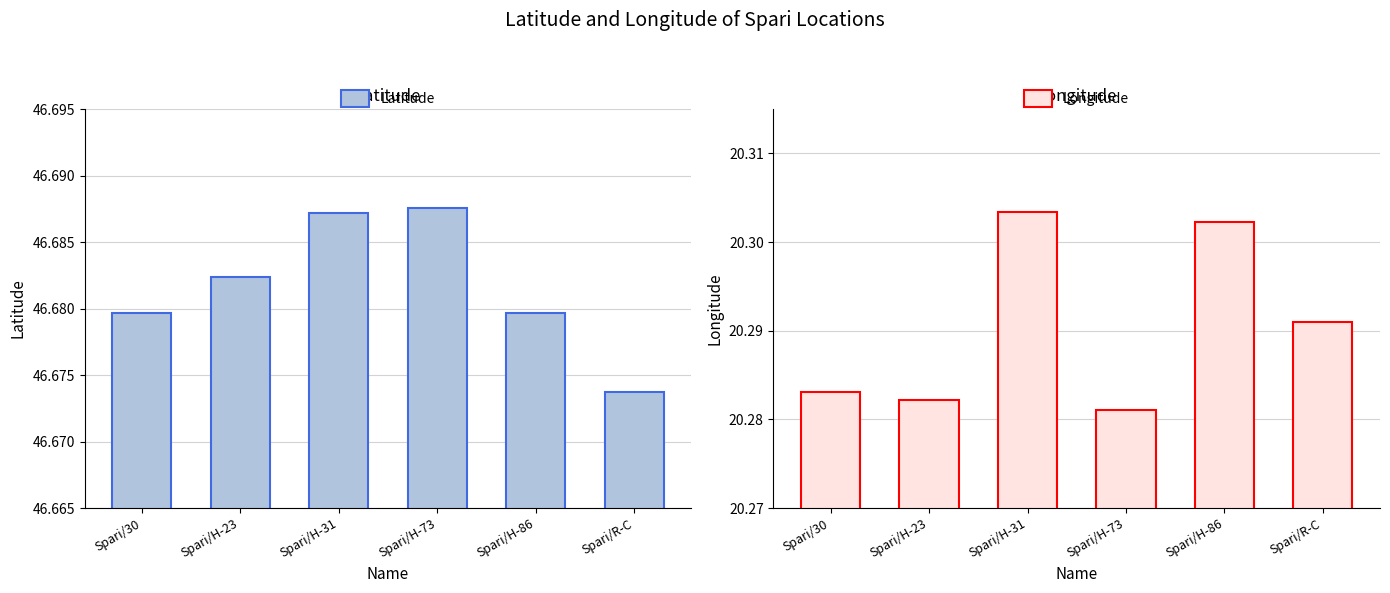

Which series changed the most between Spari/H-23 and Spari/H-31?

Longitude